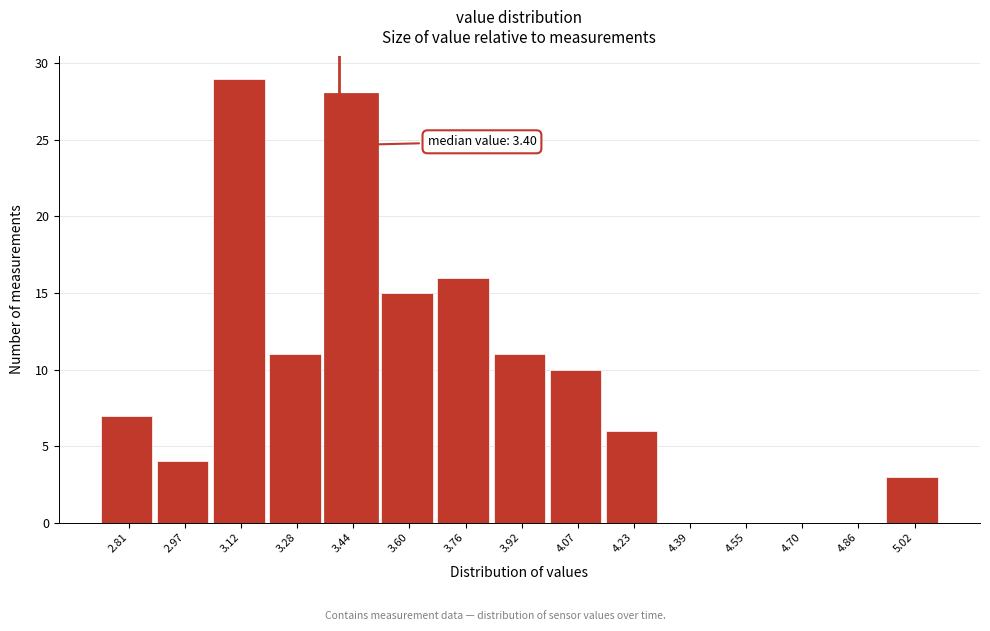

Which range on the x-axis has the tallest bar?

3.046 to 3.204